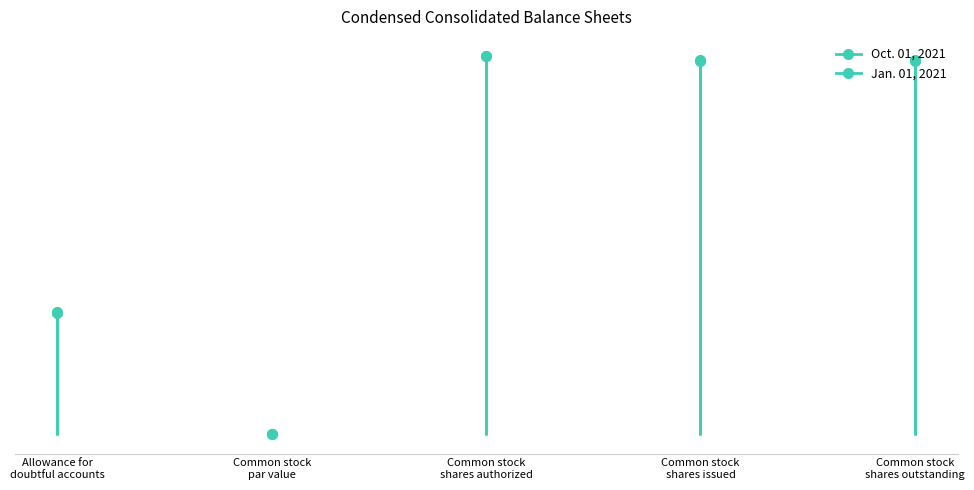

At which category does Oct. 01, 2021 reach its first local valley?

Common stock
par value